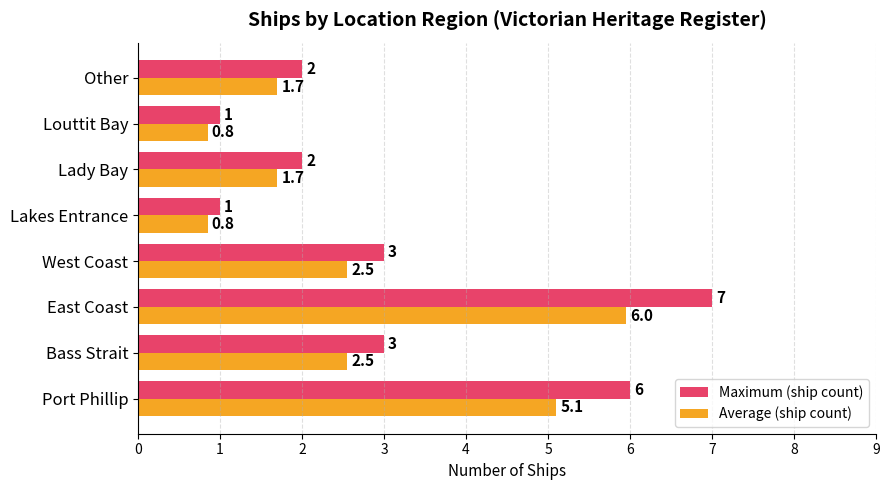

The value of Maximum (ship count) at East Coast is 3.4. True or false?

False